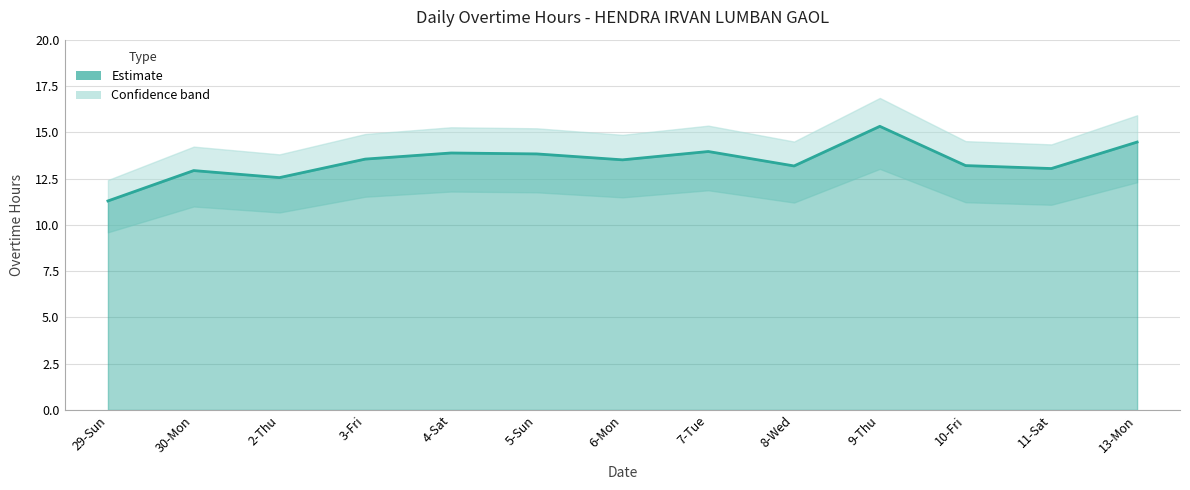

What is the sum of all values?

174.7